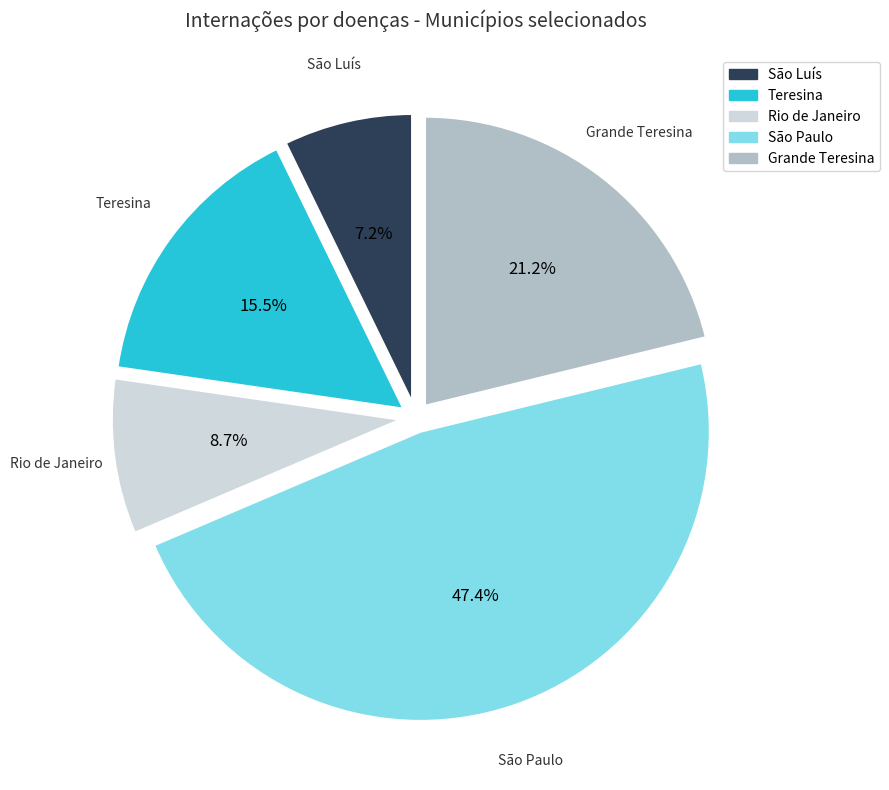

Rank the categories by value from highest to lowest.

São Paulo, Grande Teresina, Teresina, Rio de Janeiro, São Luís